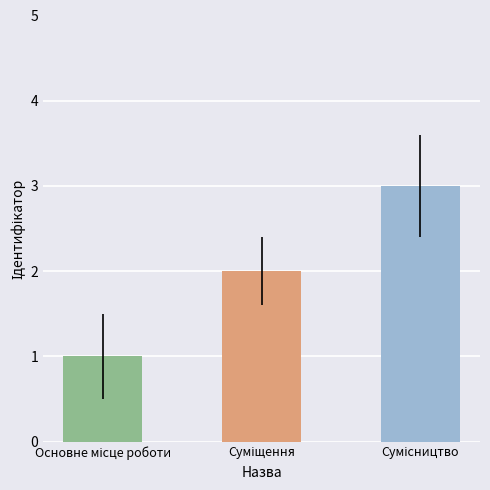

What is the sum of all values?

6